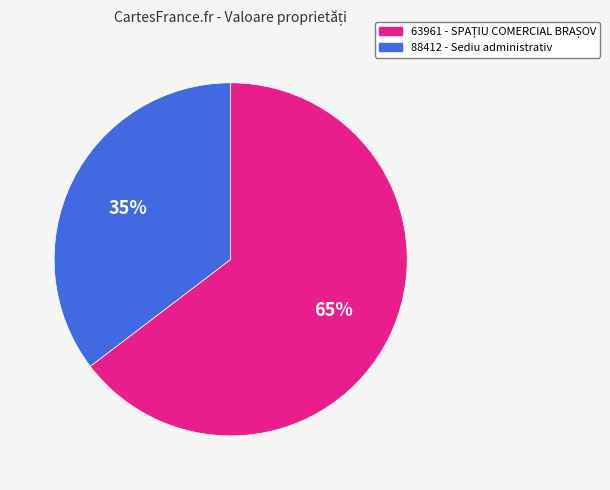

Combined, do 63961 and 88412 account for over 50%?

Yes